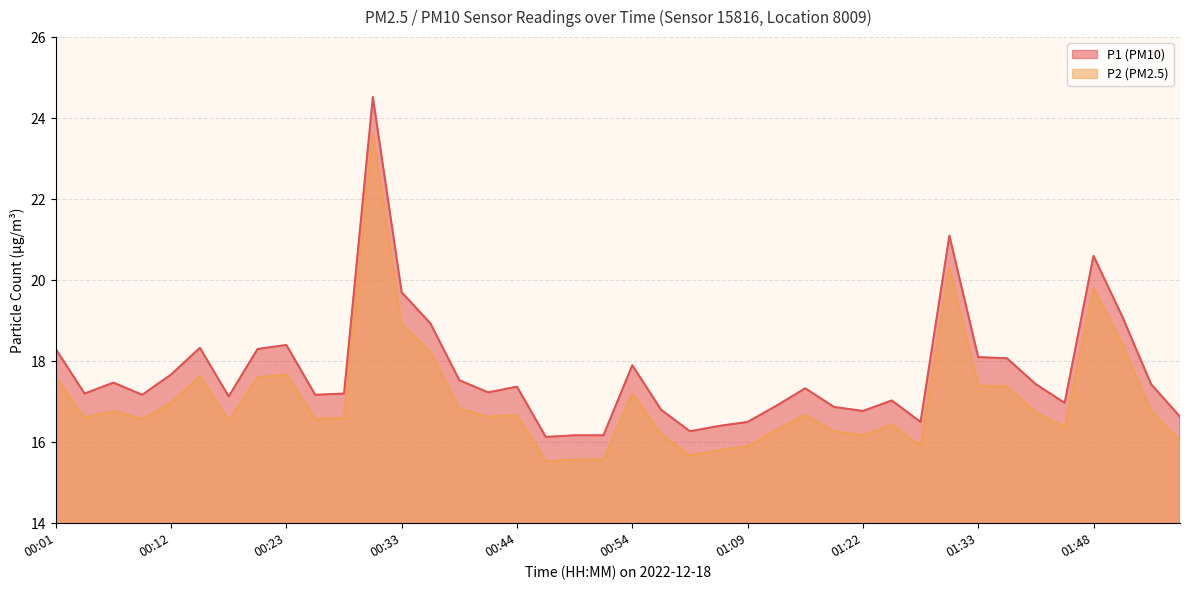

The value of P1 at 01:06 is 16.4. True or false?

True